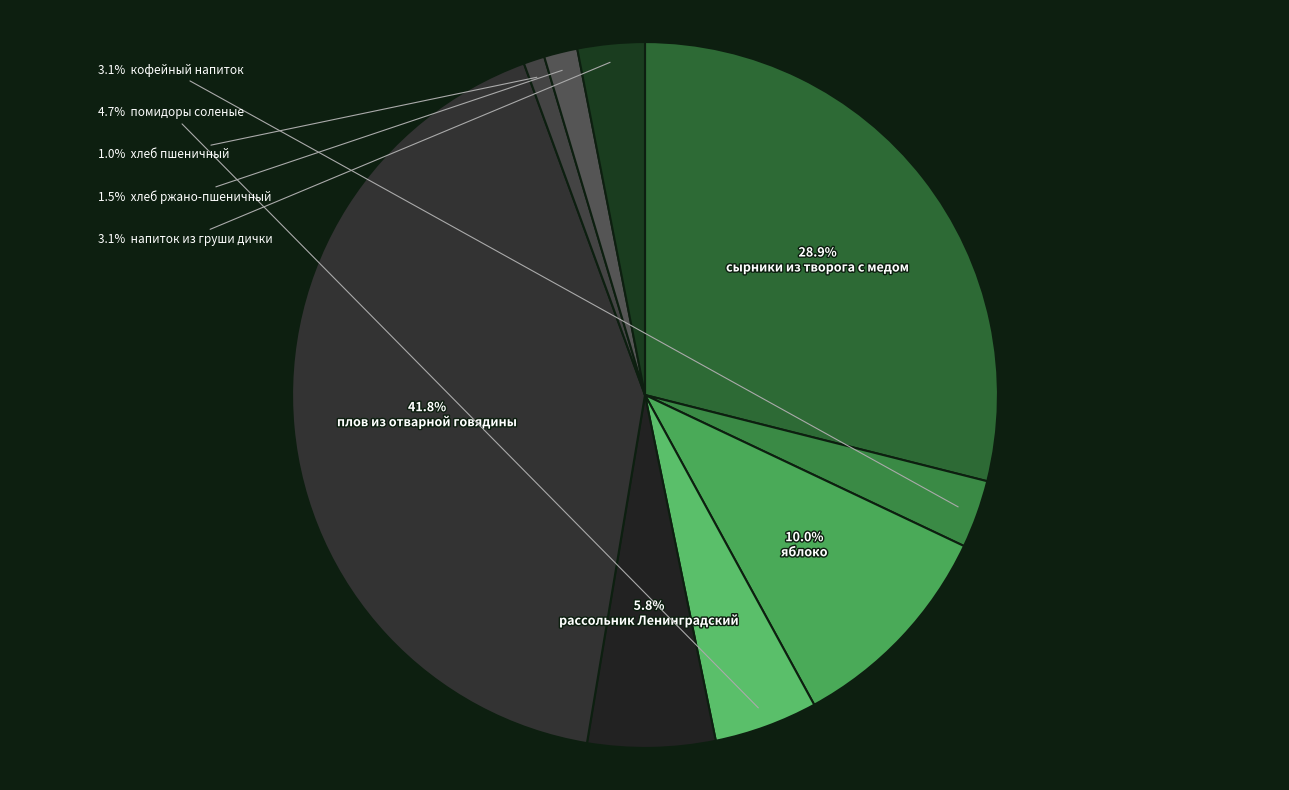

Rank the categories by value from highest to lowest.

плов из отварной говядины, сырники из творога с медом, яблоко, рассольник Ленинградский, помидоры соленые, кофейный напиток, напиток из груши дички, хлеб ржано-пшеничный, хлеб пшеничный